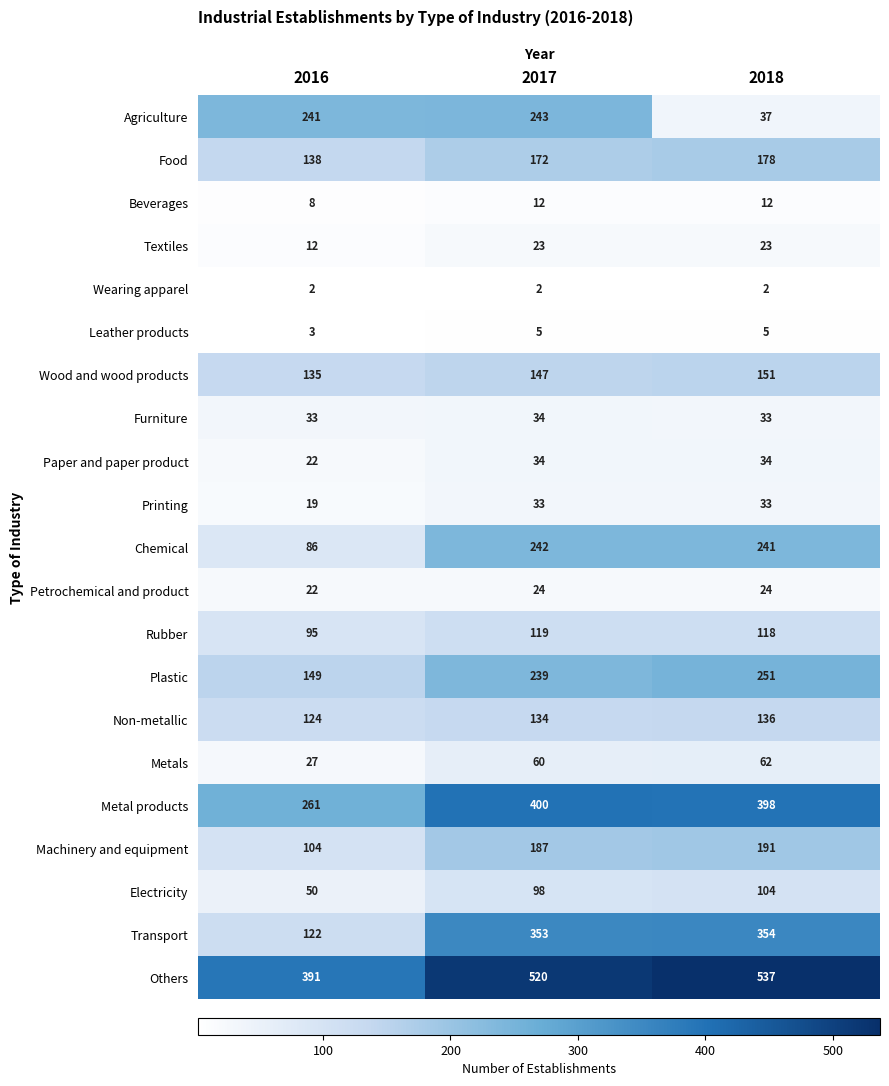

Which series has the widest spread of values?

Transport